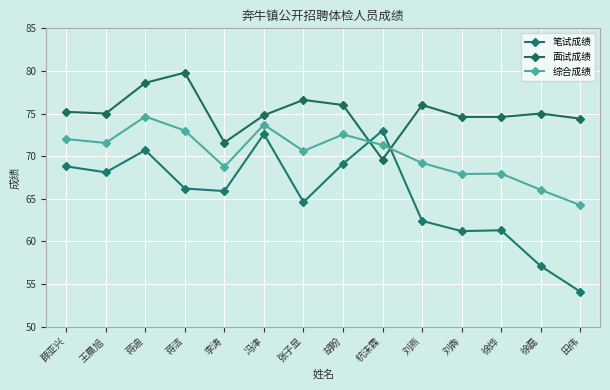

Where is the first local minimum for 面试成绩?

王晨旭